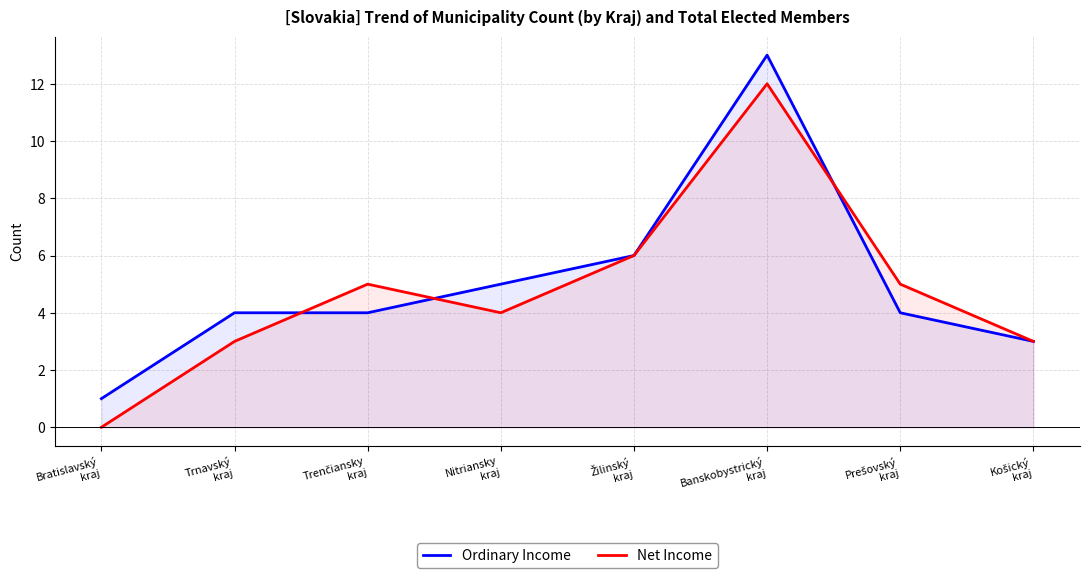

List the series in order of their overall mean, highest first.

Ordinary Income, Net Income